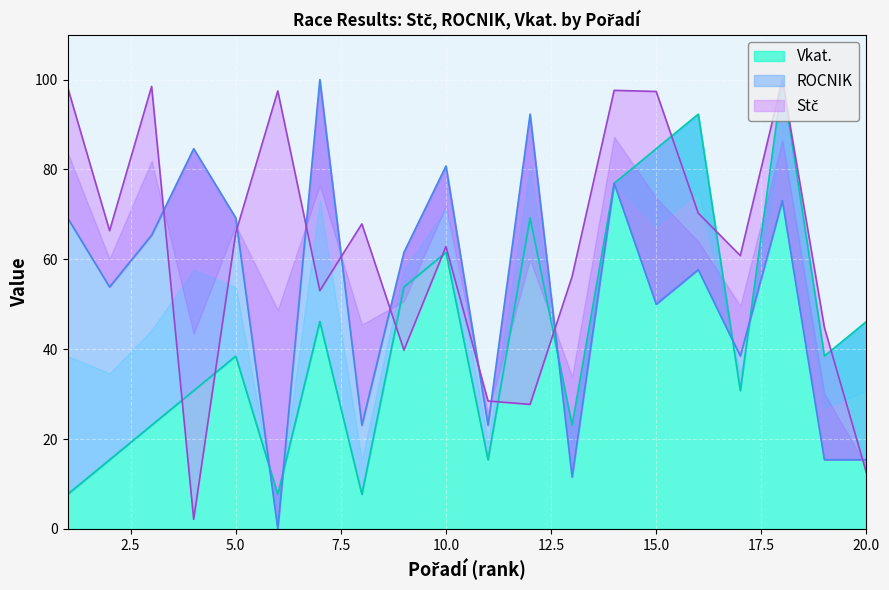

Reading left to right, transcribe all the data shown in this chart.

Stč (top 20): 1=98.4	2=66.4	3=98.5	4=2.1	5=65.9	6=97.5	7=53.0	8=67.9	9=39.8	10=62.8	11=28.5	12=27.7	13=56.2	14=97.6	15=97.4	16=70.3	17=60.8	18=100.0	19=44.8	20=12.5
ROCNIK (top 20): 1=69.2	2=53.8	3=65.4	4=84.6	5=69.2	6=0.0	7=100.0	8=23.1	9=61.5	10=80.8	11=23.1	12=92.3	13=11.5	14=76.9	15=50.0	16=57.7	17=38.5	18=73.1	19=15.4	20=15.4
Vkat. (top 20): 1=7.7	2=15.4	3=23.1	4=30.8	5=38.5	6=7.7	7=46.2	8=7.7	9=53.8	10=61.5	11=15.4	12=69.2	13=23.1	14=76.9	15=84.6	16=92.3	17=30.8	18=100.0	19=38.5	20=46.2